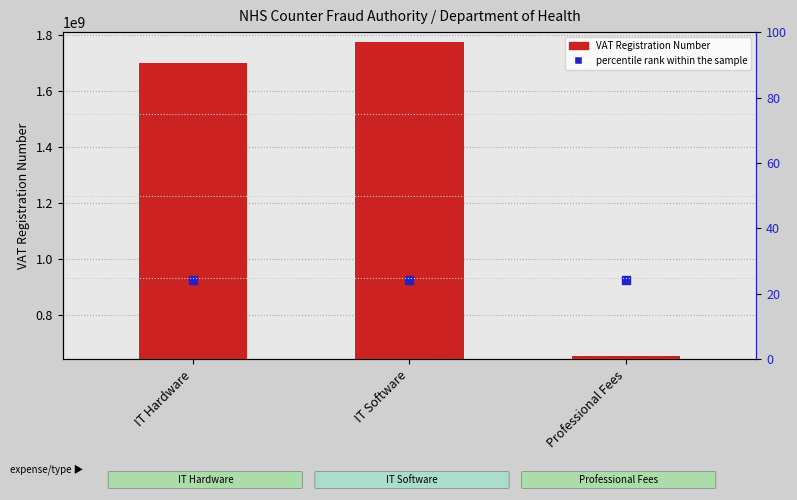

Is the value of VAT Registration Number at IT Software greater than the value of percentile rank within the sample at IT Hardware?

Yes